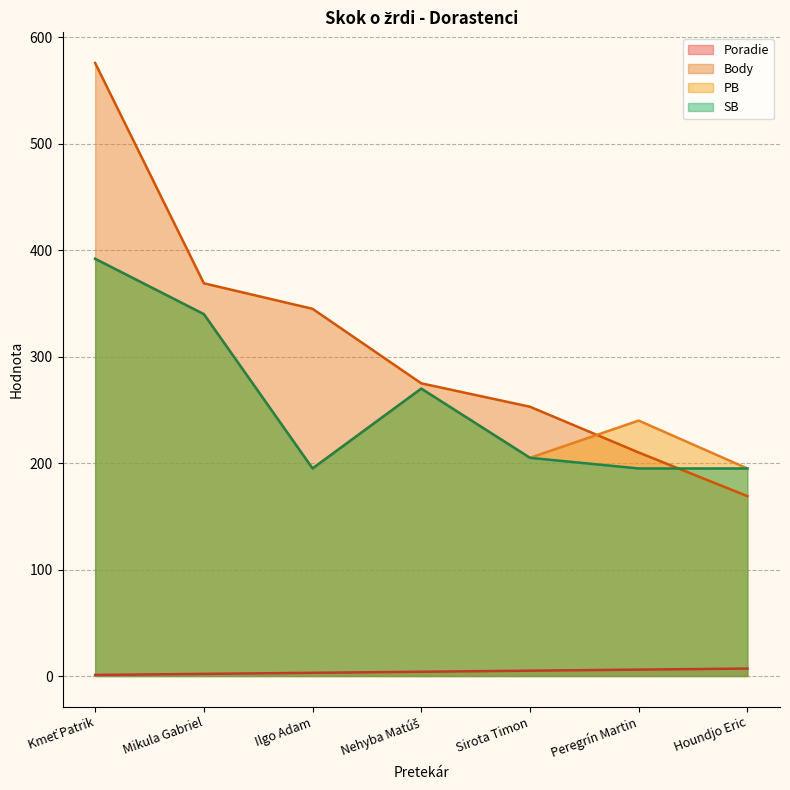

At which category does the chart reach its peak across all series?

Kmeť Patrik